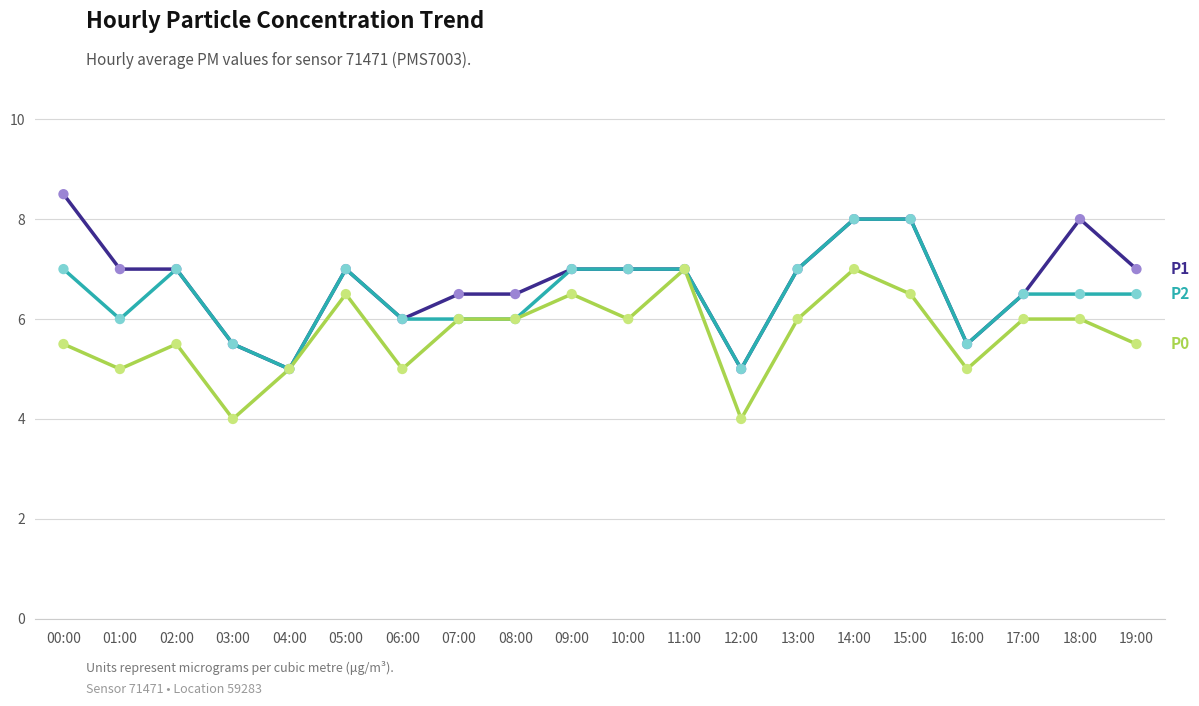

What is the total value across all series at 04:00?

15.0